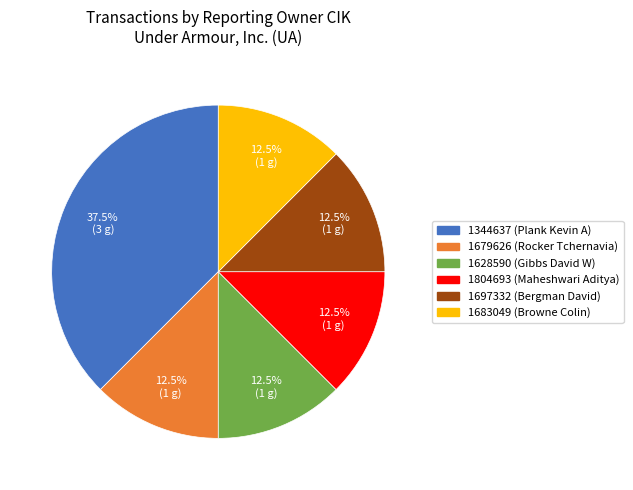

How many segments does this pie chart have?

6